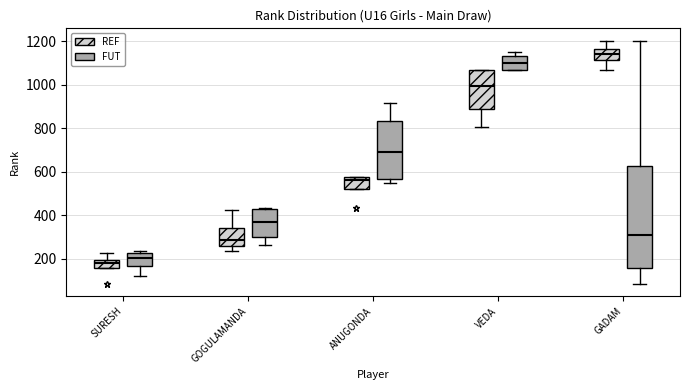

Where does the lower whisker of the box for VEDA (REF) end on the y-axis? The values are not printed on the chart, so give them approximately, as read against the axis.

800